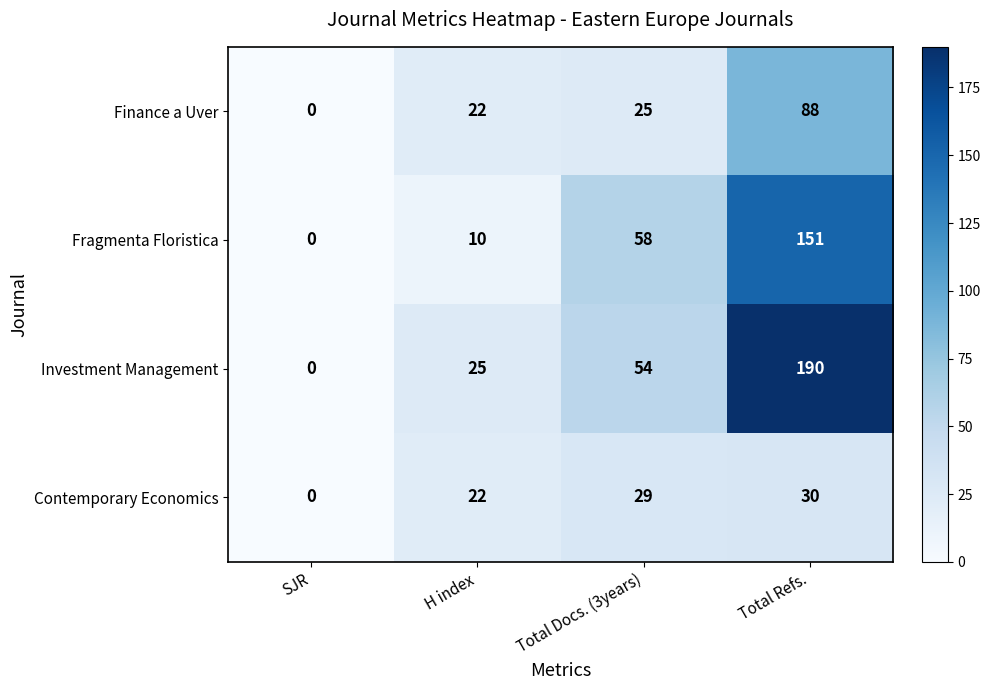

The Contemporary Economics series shows 22 at H index. True or false?

True